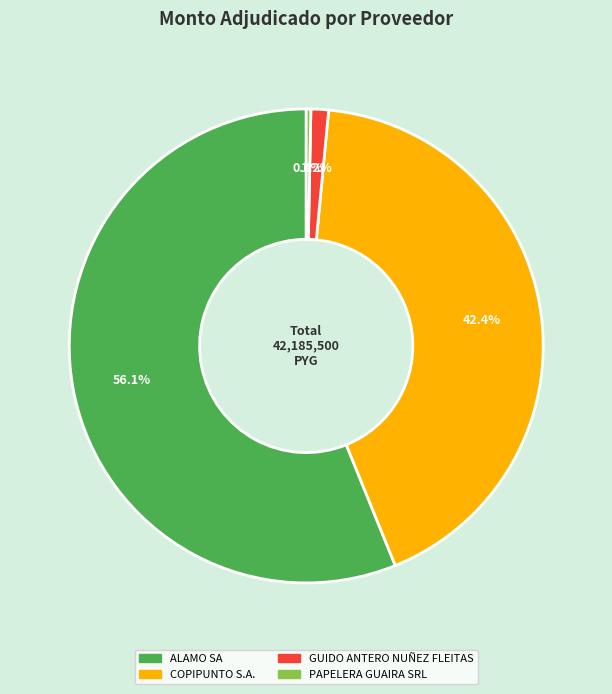

Rank the categories by value from highest to lowest.

ALAMO SA, COPIPUNTO S.A., GUIDO ANTERO NUÑEZ FLEITAS, PAPELERA GUAIRA SRL